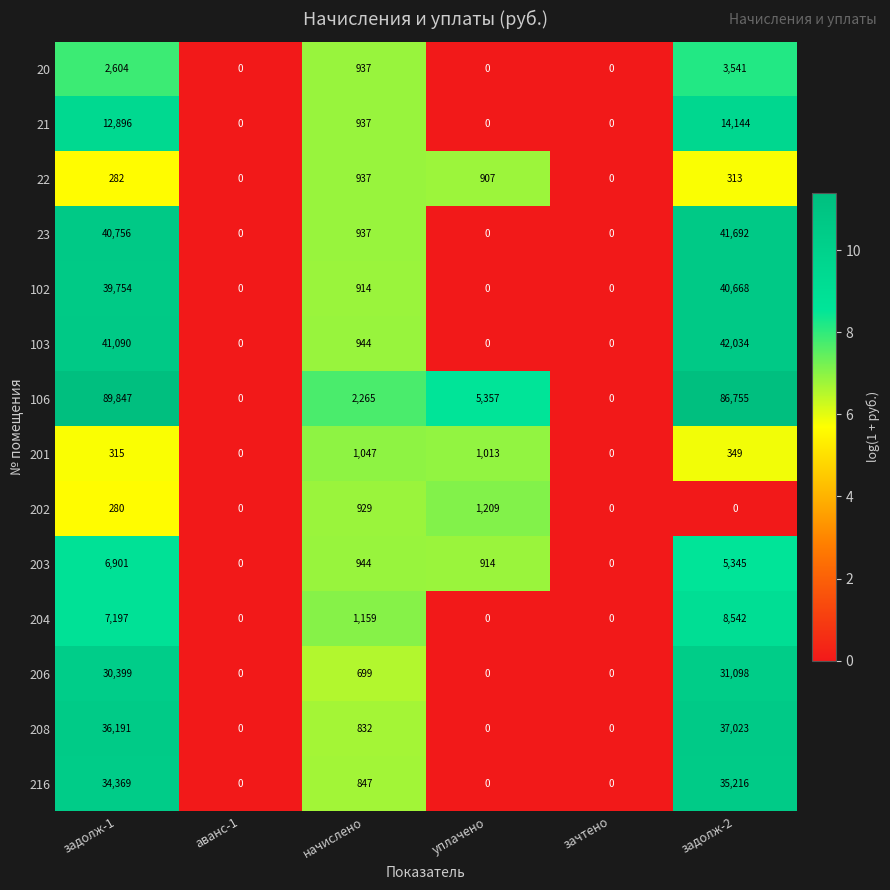

List the series in order of their peak value, lowest first.

22, 201, 202, 20, 203, 204, 21, 206, 216, 208, 102, 23, 103, 106